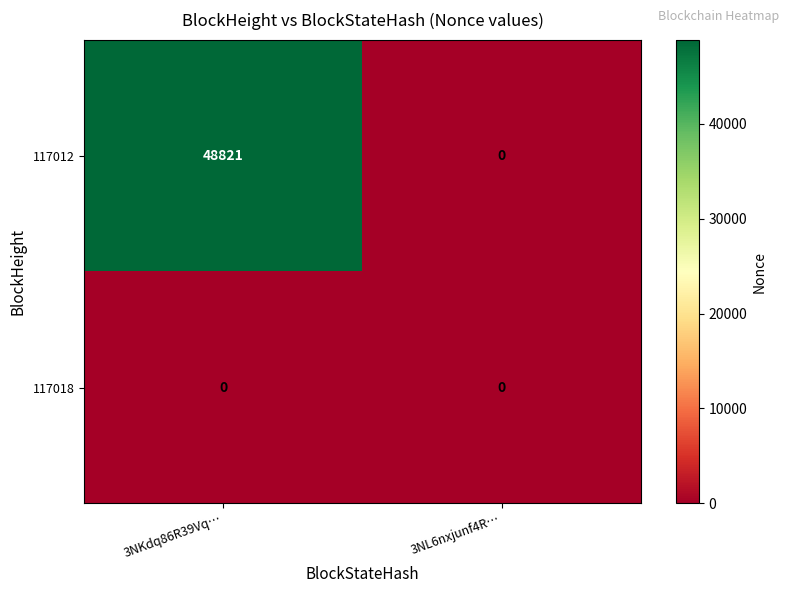

Reading right to left, list all the values displayed in this chart.

117012: 3NL6nxjunf4R…=0	3NKdq86R39Vq…=48821
117018: 3NL6nxjunf4R…=0	3NKdq86R39Vq…=0